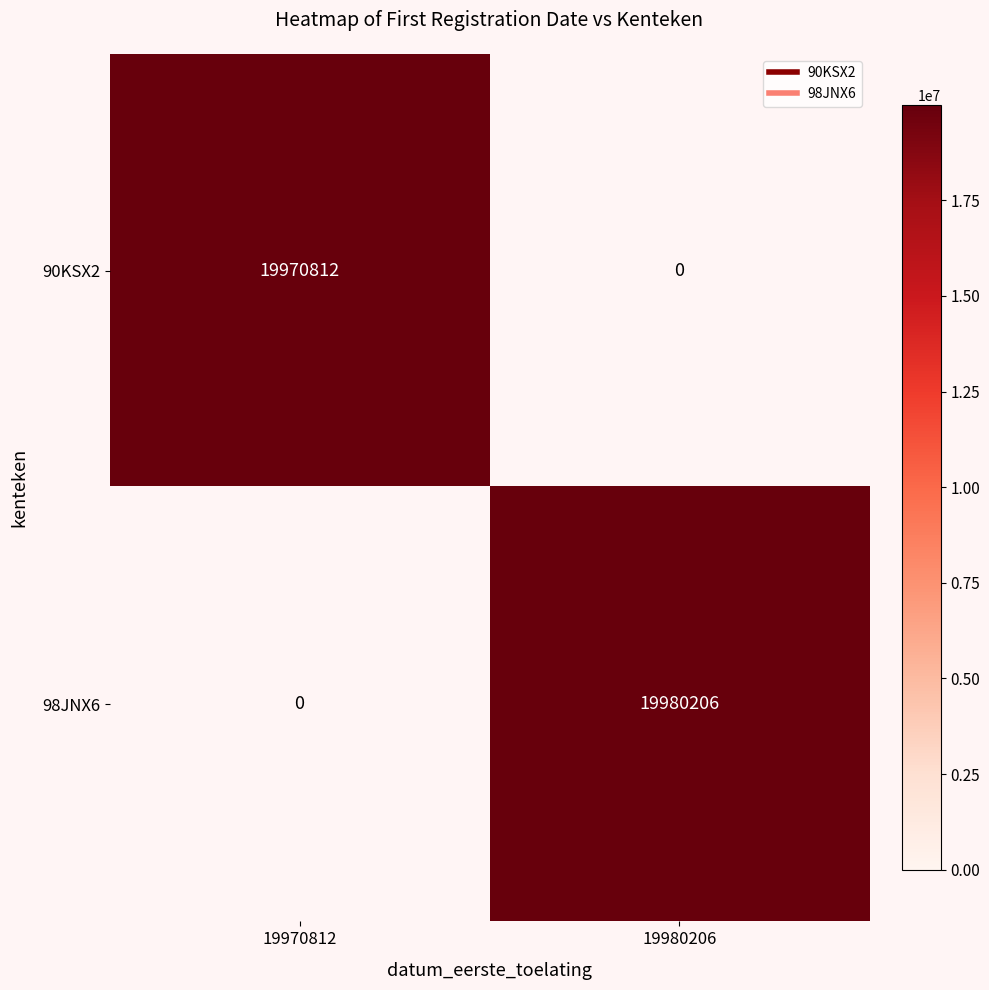

List the series in order of their overall mean, lowest first.

90KSX2, 98JNX6